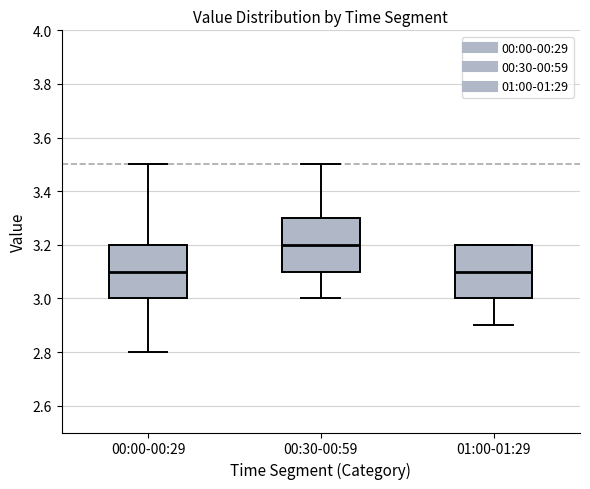

Where does the lower whisker of the box for 00:00-00:29 end on the y-axis? The values are not printed on the chart, so give them approximately, as read against the axis.

2.8